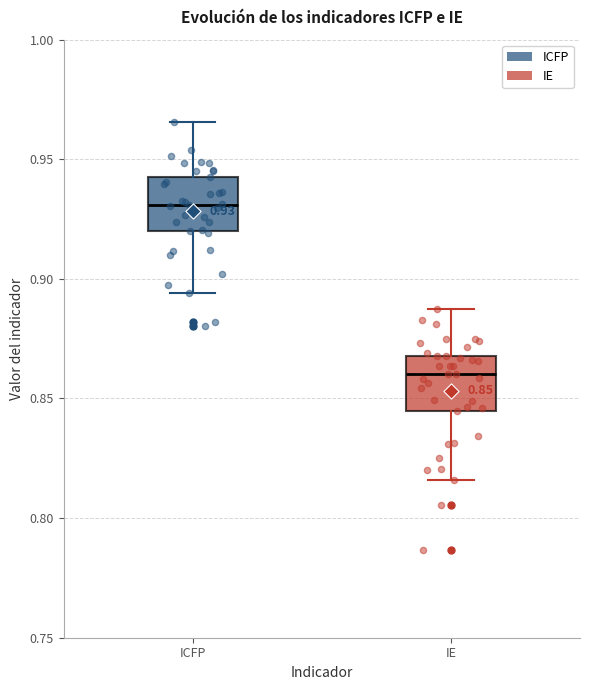

Which box's median line is the highest?

ICFP